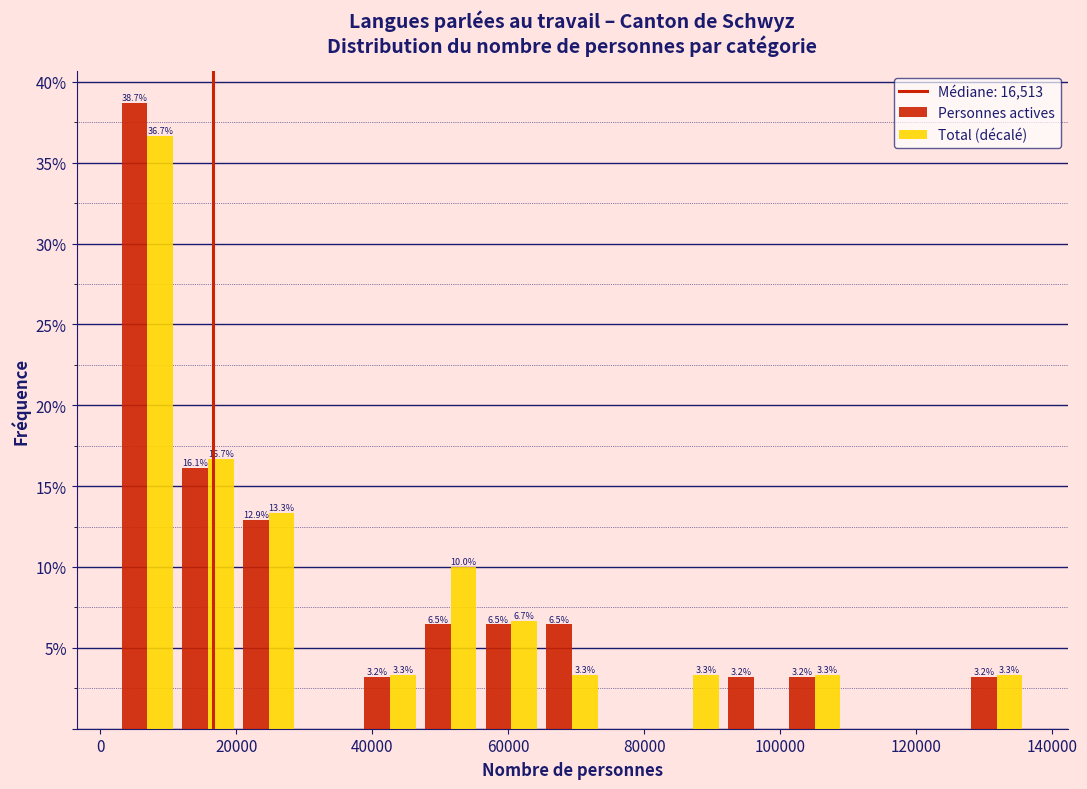

In the Total (décalé) series, which range on the x-axis has the tallest bar?

2000 to 12000